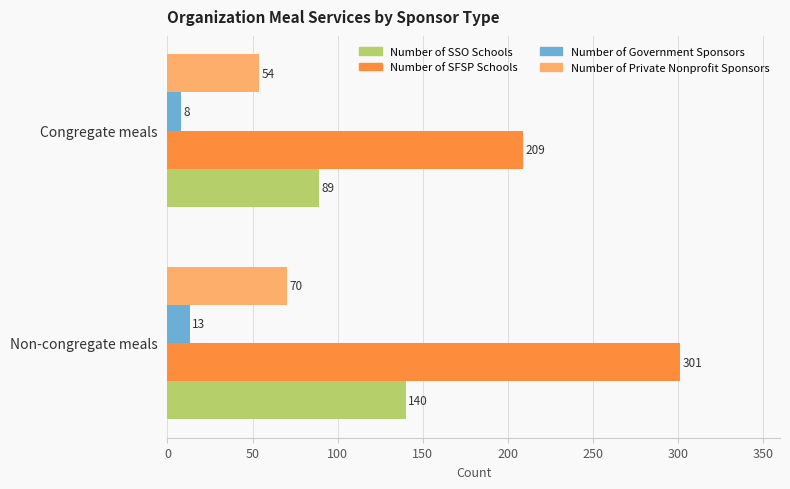

What is the difference between the Number of Private Nonprofit Sponsors values at Non-congregate meals and Congregate meals?

16